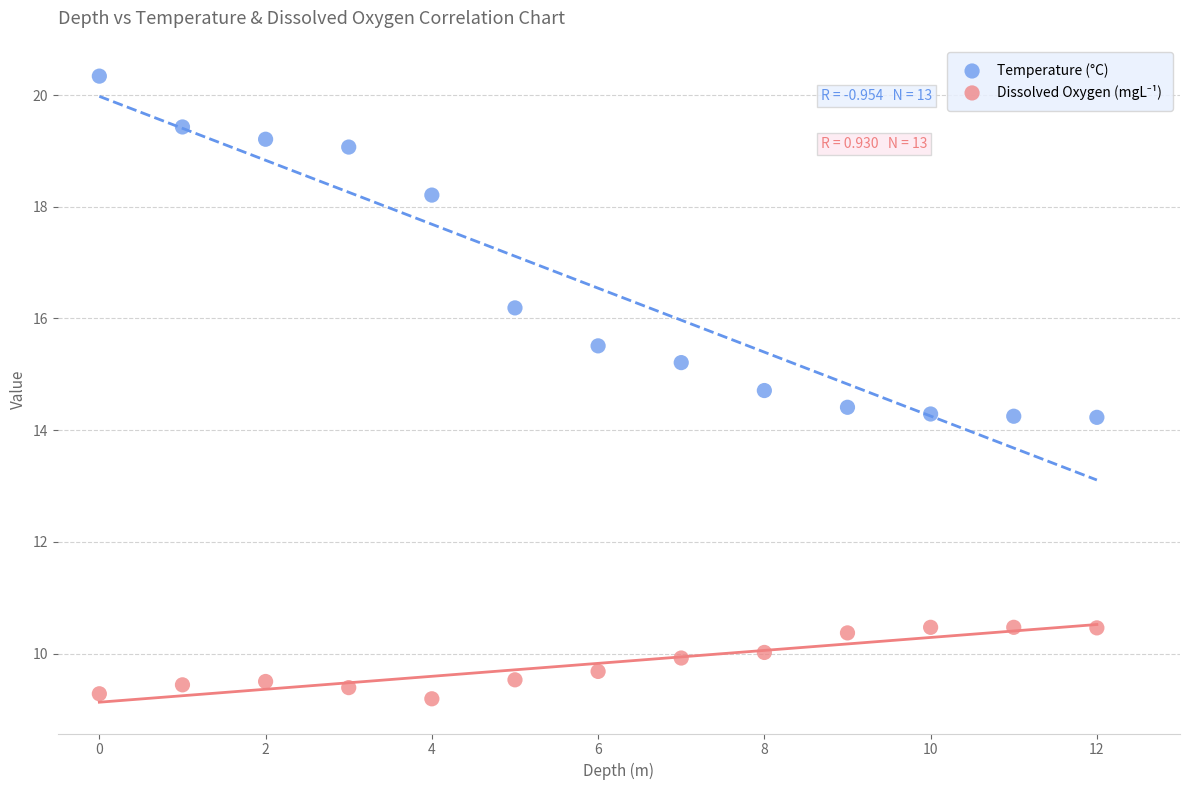

Which series has the widest spread of Y values?

Temperature (°C)